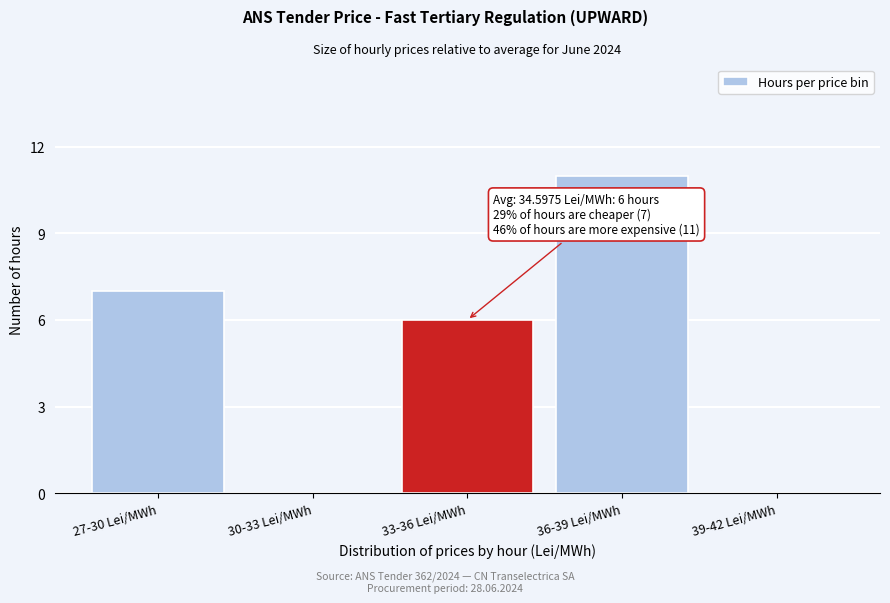

Reading right to left, what are all the values shown in this chart?

39-42 Lei/MWh=0	36-39 Lei/MWh=11	33-36 Lei/MWh=6	30-33 Lei/MWh=0	27-30 Lei/MWh=7